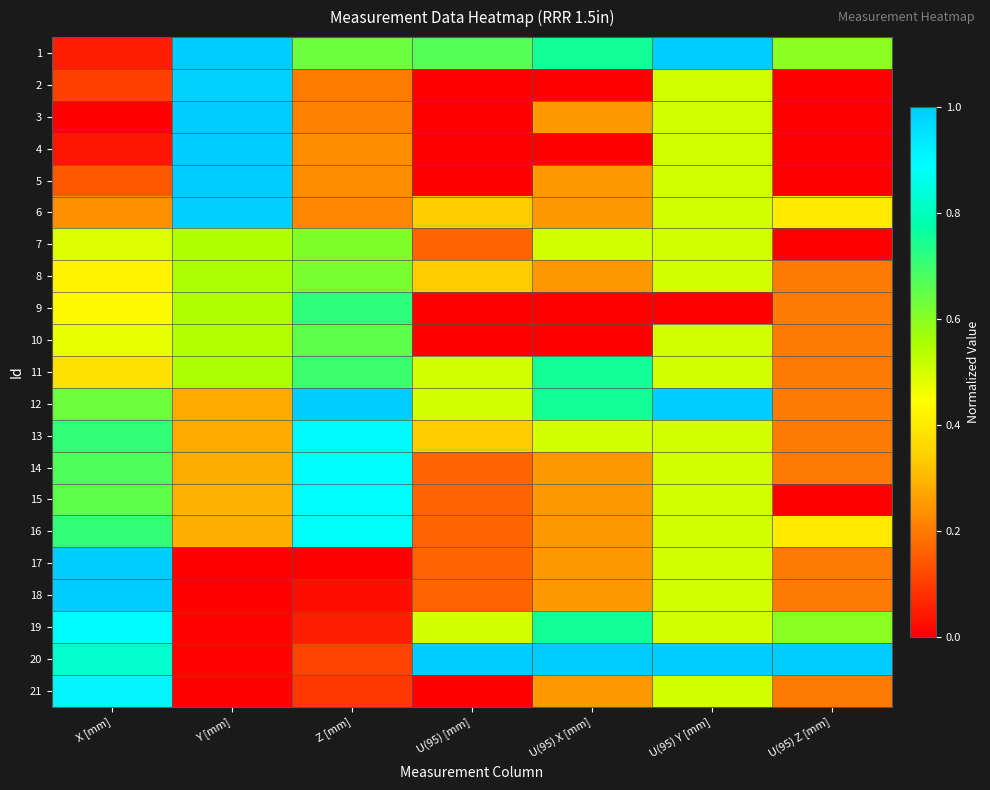

Reading left to right, what are all the values shown in this chart?

1: X [mm]=0.1	Y [mm]=1.0	Z [mm]=0.6	U(95) [mm]=0.7	U(95) X [mm]=0.8	U(95) Y [mm]=1.0	U(95) Z [mm]=0.6
2: X [mm]=0.1	Y [mm]=1.0	Z [mm]=0.2	U(95) [mm]=0.0	U(95) X [mm]=0.0	U(95) Y [mm]=0.5	U(95) Z [mm]=0.0
3: X [mm]=0.0	Y [mm]=1.0	Z [mm]=0.2	U(95) [mm]=0.0	U(95) X [mm]=0.2	U(95) Y [mm]=0.5	U(95) Z [mm]=0.0
4: X [mm]=0.0	Y [mm]=1.0	Z [mm]=0.2	U(95) [mm]=0.0	U(95) X [mm]=0.0	U(95) Y [mm]=0.5	U(95) Z [mm]=0.0
5: X [mm]=0.1	Y [mm]=1.0	Z [mm]=0.2	U(95) [mm]=0.0	U(95) X [mm]=0.2	U(95) Y [mm]=0.5	U(95) Z [mm]=0.0
6: X [mm]=0.2	Y [mm]=1.0	Z [mm]=0.2	U(95) [mm]=0.3	U(95) X [mm]=0.2	U(95) Y [mm]=0.5	U(95) Z [mm]=0.4
7: X [mm]=0.5	Y [mm]=0.6	Z [mm]=0.6	U(95) [mm]=0.2	U(95) X [mm]=0.5	U(95) Y [mm]=0.5	U(95) Z [mm]=0.0
8: X [mm]=0.4	Y [mm]=0.6	Z [mm]=0.6	U(95) [mm]=0.3	U(95) X [mm]=0.2	U(95) Y [mm]=0.5	U(95) Z [mm]=0.2
9: X [mm]=0.4	Y [mm]=0.6	Z [mm]=0.7	U(95) [mm]=0.0	U(95) X [mm]=0.0	U(95) Y [mm]=0.0	U(95) Z [mm]=0.2
10: X [mm]=0.5	Y [mm]=0.5	Z [mm]=0.7	U(95) [mm]=0.0	U(95) X [mm]=0.0	U(95) Y [mm]=0.5	U(95) Z [mm]=0.2
11: X [mm]=0.4	Y [mm]=0.6	Z [mm]=0.7	U(95) [mm]=0.5	U(95) X [mm]=0.8	U(95) Y [mm]=0.5	U(95) Z [mm]=0.2
12: X [mm]=0.6	Y [mm]=0.3	Z [mm]=1.0	U(95) [mm]=0.5	U(95) X [mm]=0.8	U(95) Y [mm]=1.0	U(95) Z [mm]=0.2
13: X [mm]=0.7	Y [mm]=0.3	Z [mm]=0.9	U(95) [mm]=0.3	U(95) X [mm]=0.5	U(95) Y [mm]=0.5	U(95) Z [mm]=0.2
14: X [mm]=0.7	Y [mm]=0.3	Z [mm]=0.9	U(95) [mm]=0.2	U(95) X [mm]=0.2	U(95) Y [mm]=0.5	U(95) Z [mm]=0.2
15: X [mm]=0.7	Y [mm]=0.3	Z [mm]=0.9	U(95) [mm]=0.2	U(95) X [mm]=0.2	U(95) Y [mm]=0.5	U(95) Z [mm]=0.0
16: X [mm]=0.7	Y [mm]=0.3	Z [mm]=0.9	U(95) [mm]=0.2	U(95) X [mm]=0.2	U(95) Y [mm]=0.5	U(95) Z [mm]=0.4
17: X [mm]=1.0	Y [mm]=0.0	Z [mm]=0.0	U(95) [mm]=0.2	U(95) X [mm]=0.2	U(95) Y [mm]=0.5	U(95) Z [mm]=0.2
18: X [mm]=1.0	Y [mm]=0.0	Z [mm]=0.0	U(95) [mm]=0.2	U(95) X [mm]=0.2	U(95) Y [mm]=0.5	U(95) Z [mm]=0.2
19: X [mm]=0.9	Y [mm]=0.0	Z [mm]=0.1	U(95) [mm]=0.5	U(95) X [mm]=0.8	U(95) Y [mm]=0.5	U(95) Z [mm]=0.6
20: X [mm]=0.8	Y [mm]=0.0	Z [mm]=0.1	U(95) [mm]=1.0	U(95) X [mm]=1.0	U(95) Y [mm]=1.0	U(95) Z [mm]=1.0
21: X [mm]=0.9	Y [mm]=0.0	Z [mm]=0.1	U(95) [mm]=0.0	U(95) X [mm]=0.2	U(95) Y [mm]=0.5	U(95) Z [mm]=0.2